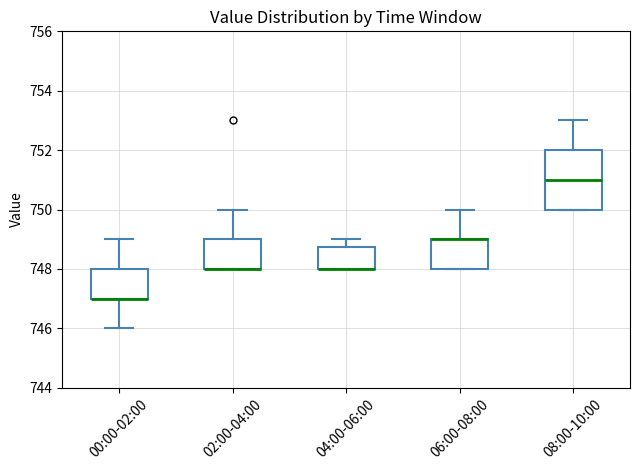

Reading left to right, read every box against the y-axis: the position of its median line, the range the box covers, and the ends of its whiskers. The values are not printed on the chart, so give them approximately, as read against the axis.

00:00-02:00: median 747.0 (drawn on the box's lower edge), box 747.0 to 748.0, whiskers 746.0 to 749.0
02:00-04:00: median 748.0 (drawn on the box's lower edge), box 748.0 to 749.0, whiskers 748.0 to 750.0
04:00-06:00: median 748.0 (drawn on the box's lower edge), box 748.0 to 748.8, whiskers 748.0 to 749.0
06:00-08:00: median 749.0 (drawn on the box's upper edge), box 748.0 to 749.0, whiskers 748.0 to 750.0
08:00-10:00: median 751.0, box 750.0 to 752.0, whiskers 750.0 to 753.0